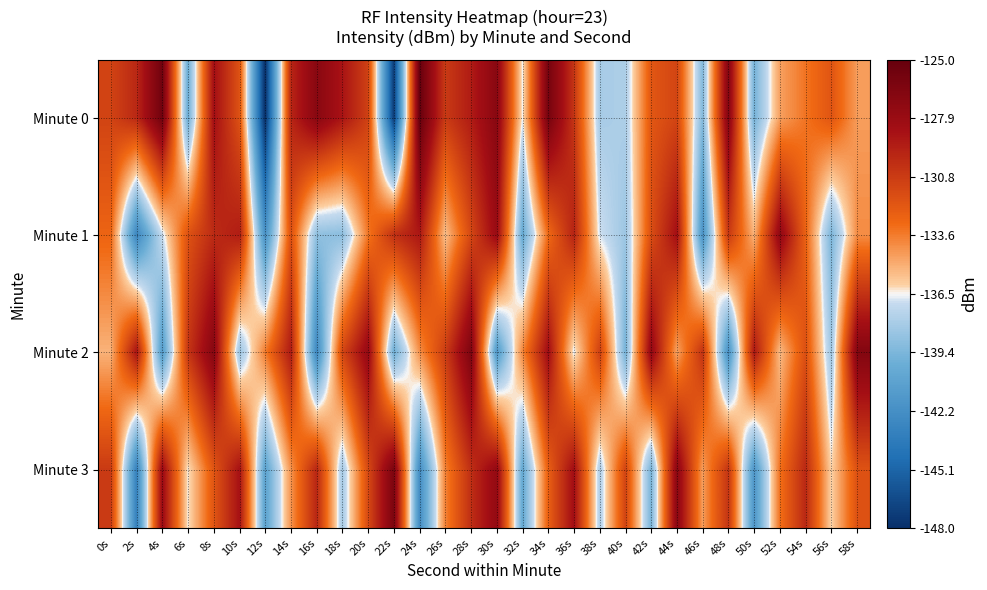

What is the smallest value displayed?

-148.1